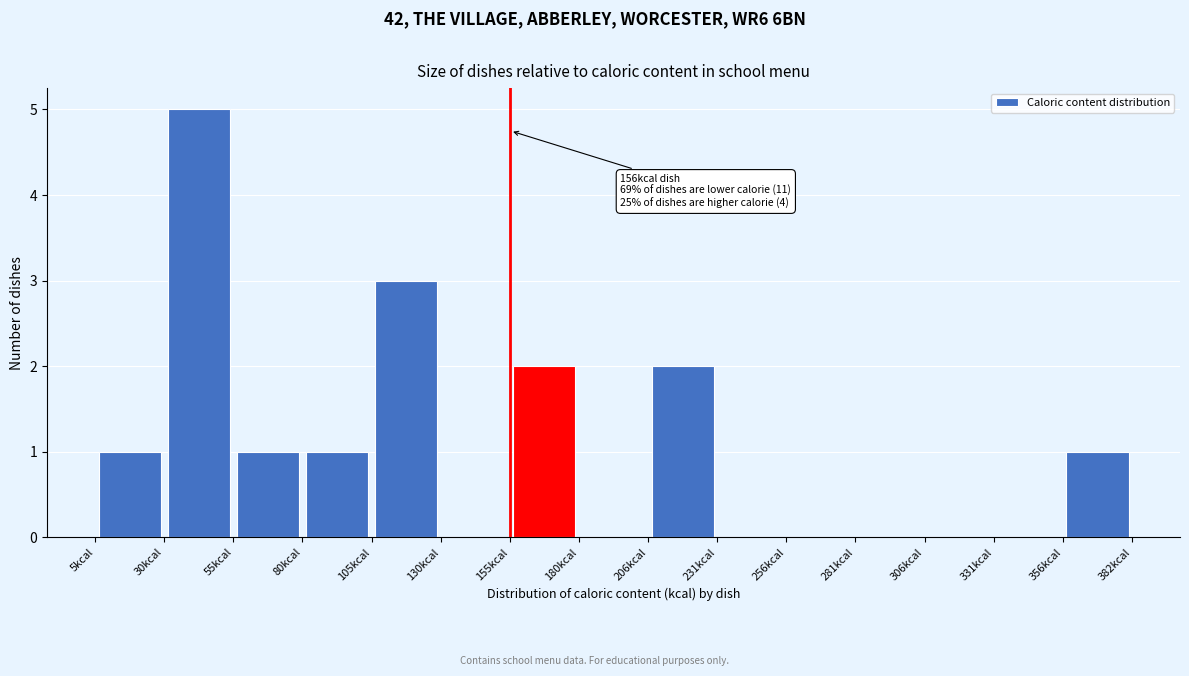

Which range on the x-axis has the tallest bar?

30 to 55